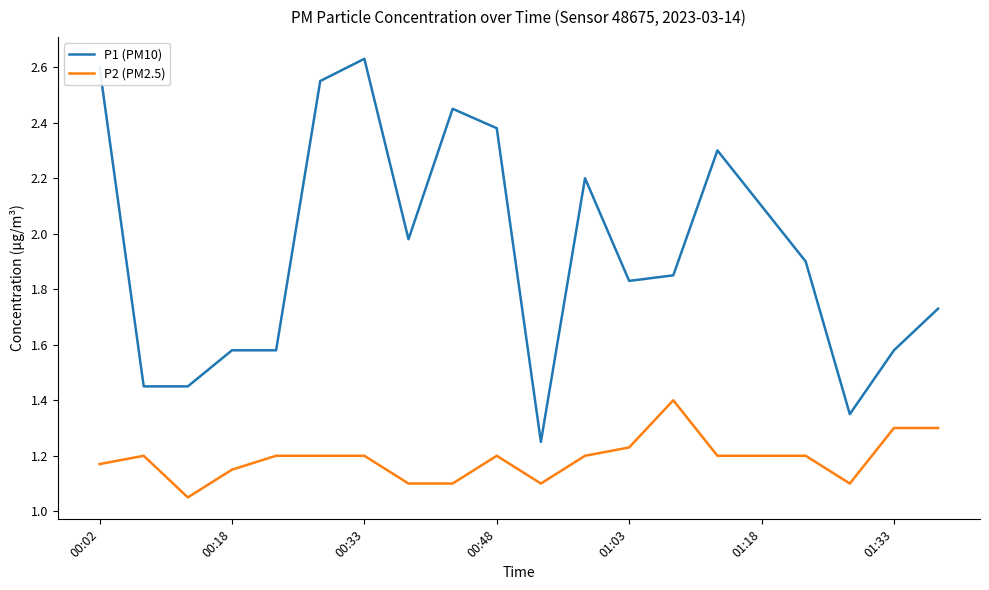

Which series has the largest range (max minus min)?

P1 (PM10)